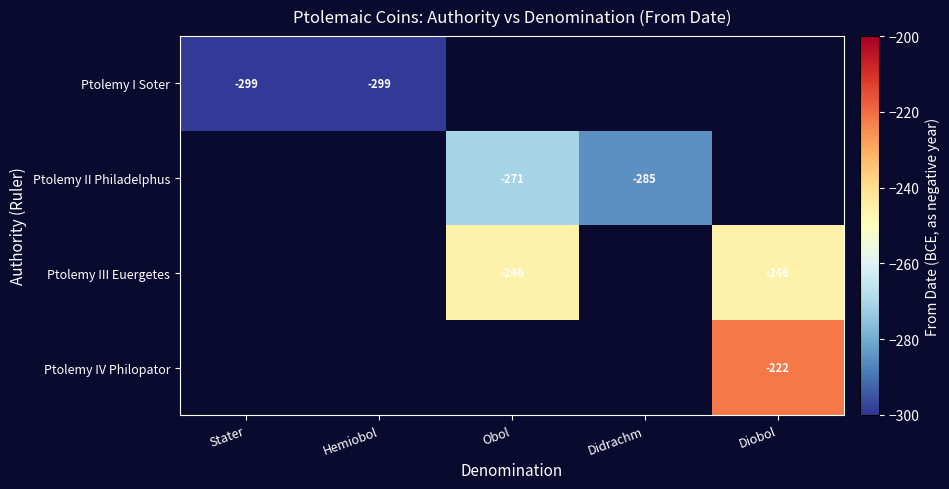

Is it true that Ptolemy I Soter equals -487 at Stater?

False